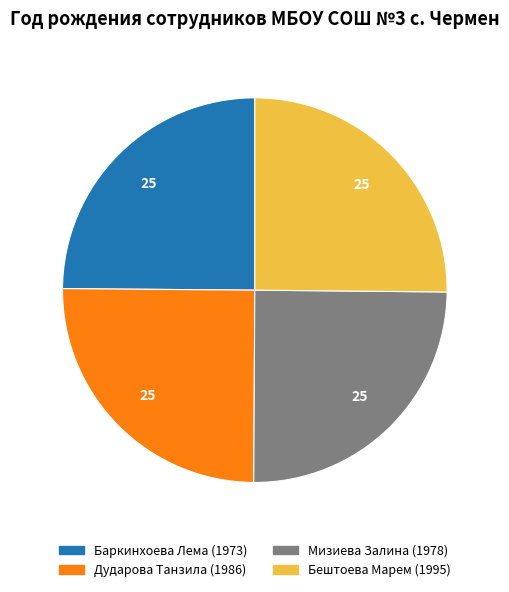

The Мизиева Залина (1978) slice represents 25% of the pie. True or false?

True